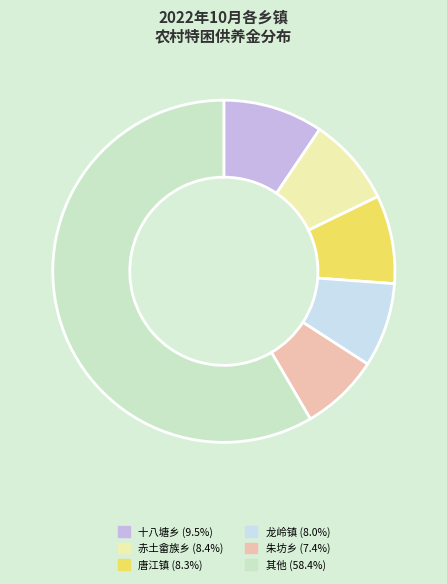

Approximately how many times larger is the value at 十八塘乡 (9.5%) compared to 朱坊乡 (7.4%)?

1.3